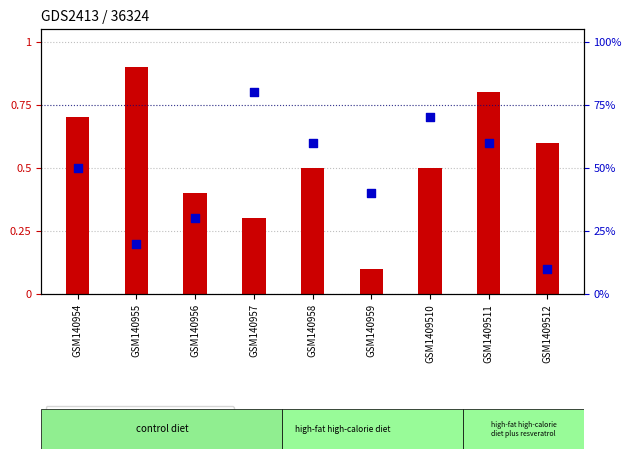

Which series has the largest Y range (max minus min)?

col_3 (Z-score)